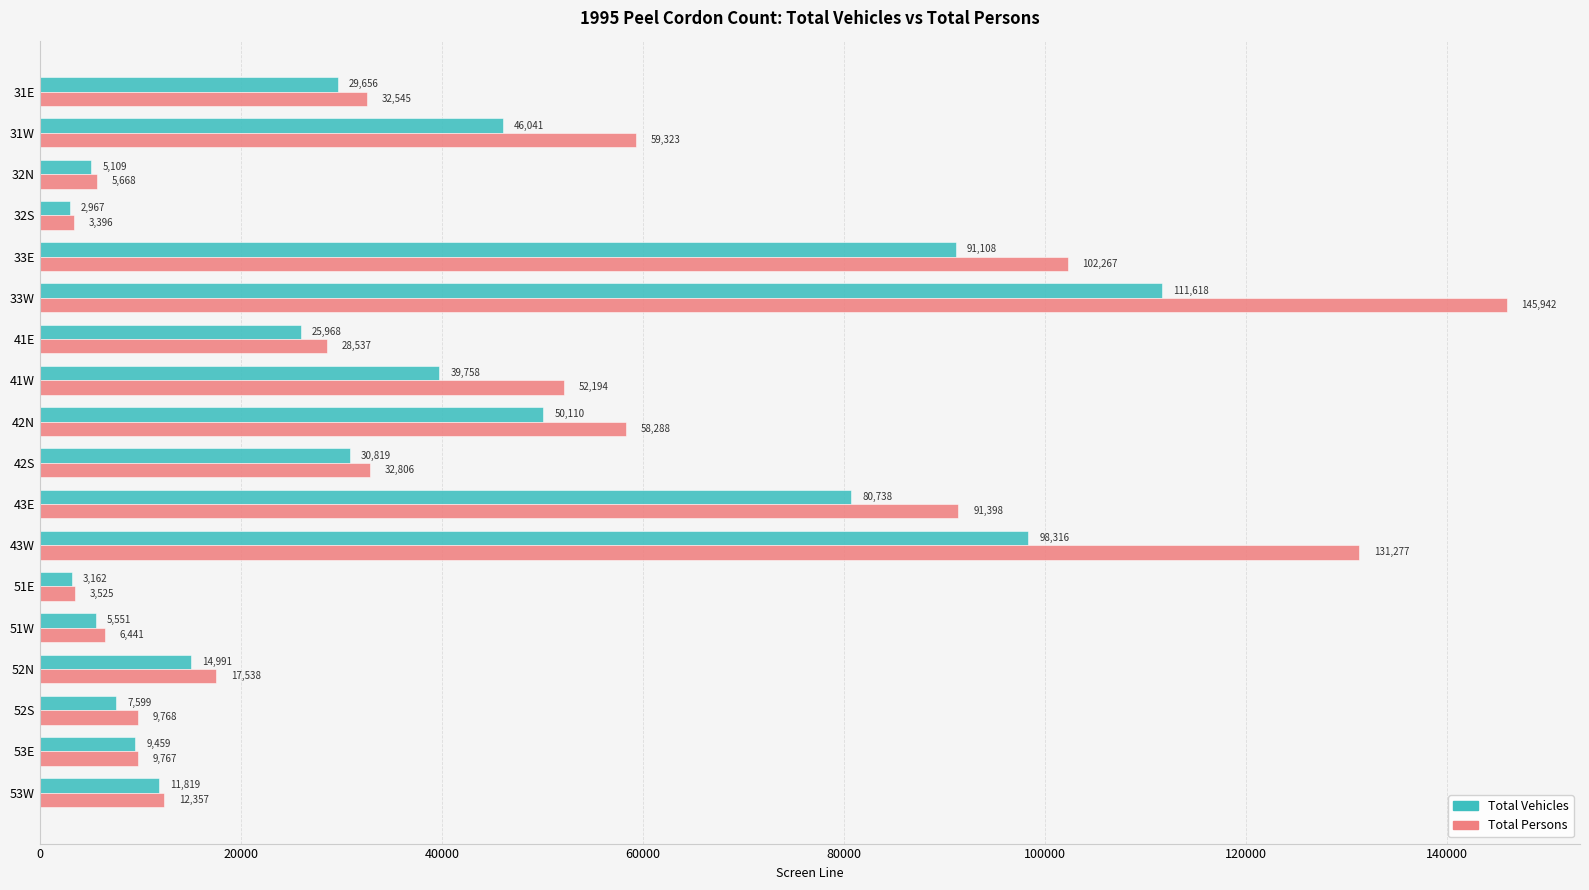

Where is Total Persons nearest to the value 74669?

31W